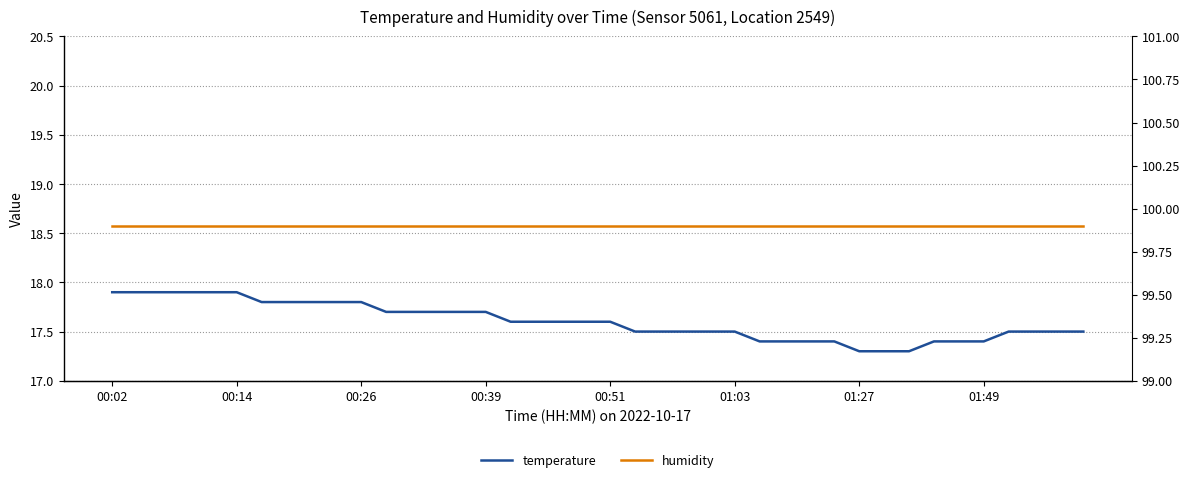

At how many categories does at least one series exceed 65?

40